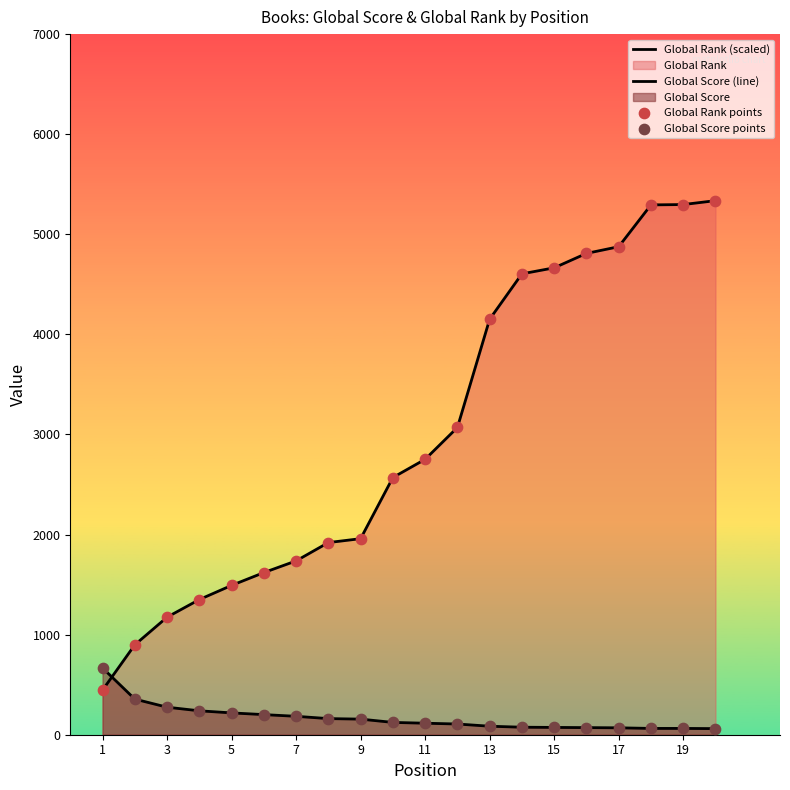

Is the value of Global Rank (scaled) at 11 greater than the value of Global Score points at 15?

Yes